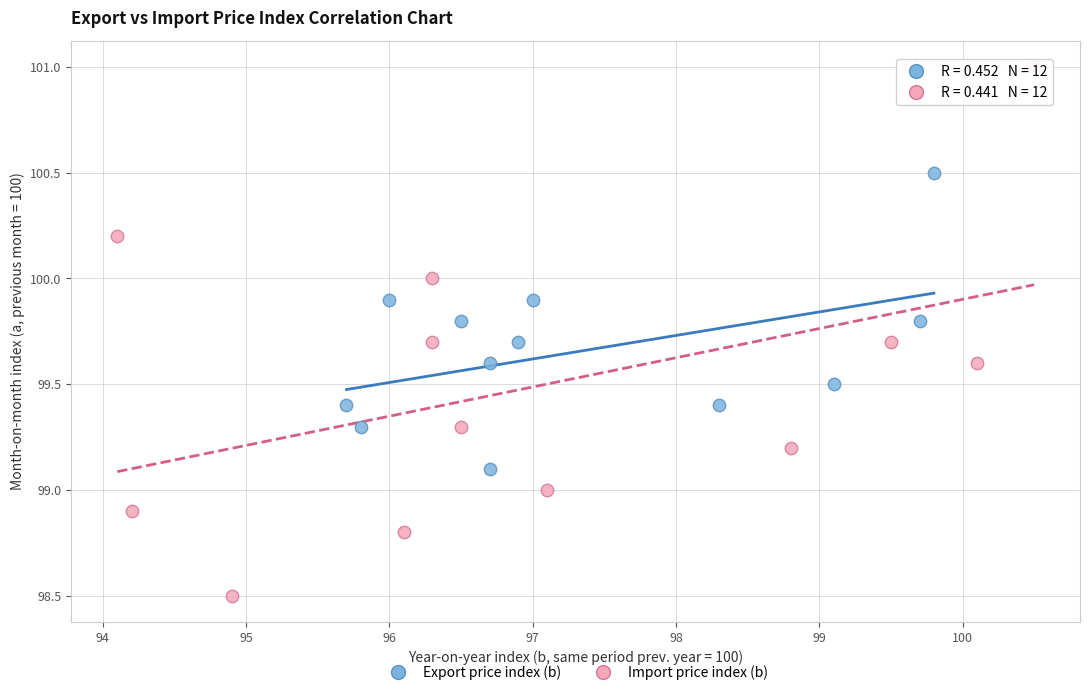

Which series has the largest Y range (max minus min)?

Import price index (b)